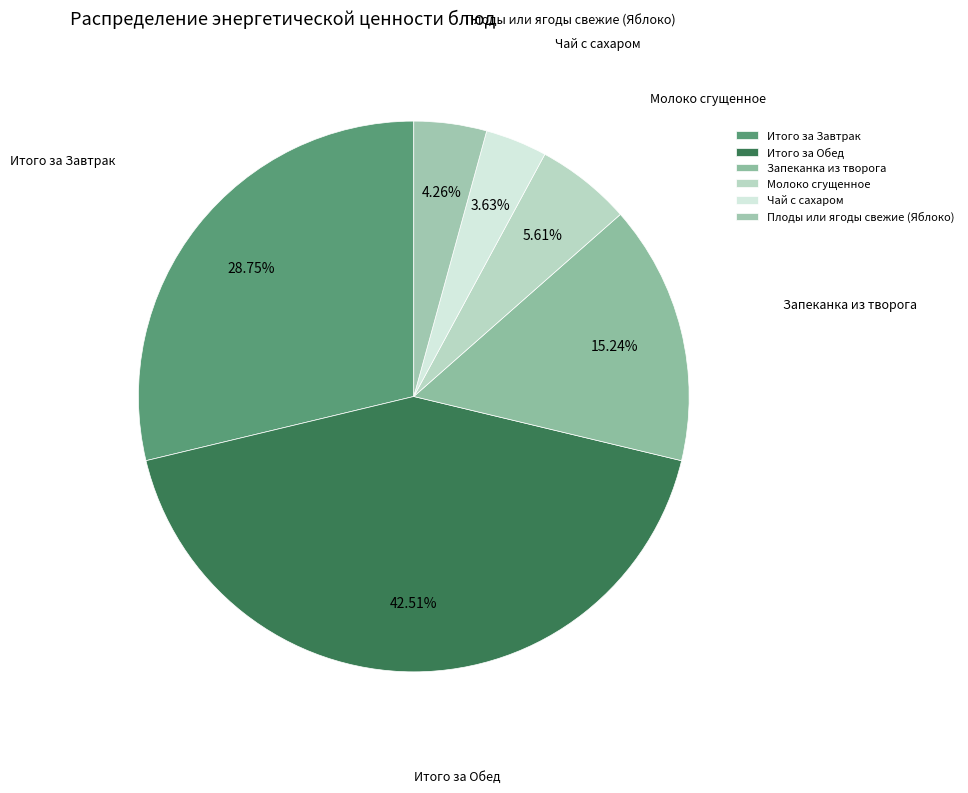

To the nearest percent, what percentage of the pie is Итого за Завтрак?

29%